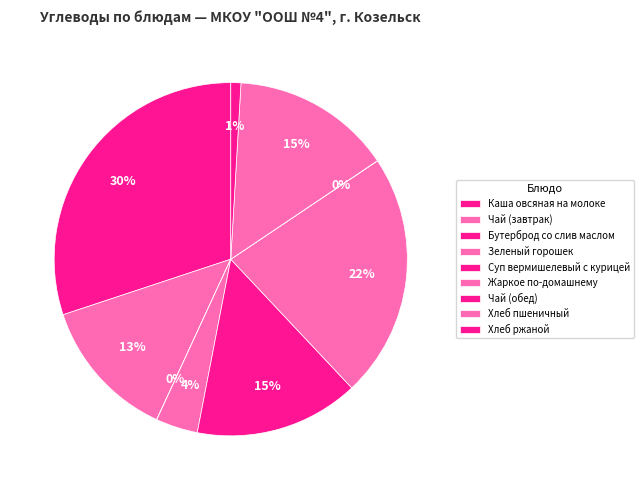

Combined, what portion of the pie is Хлеб ржаной and Чай (обед)?

0.9%